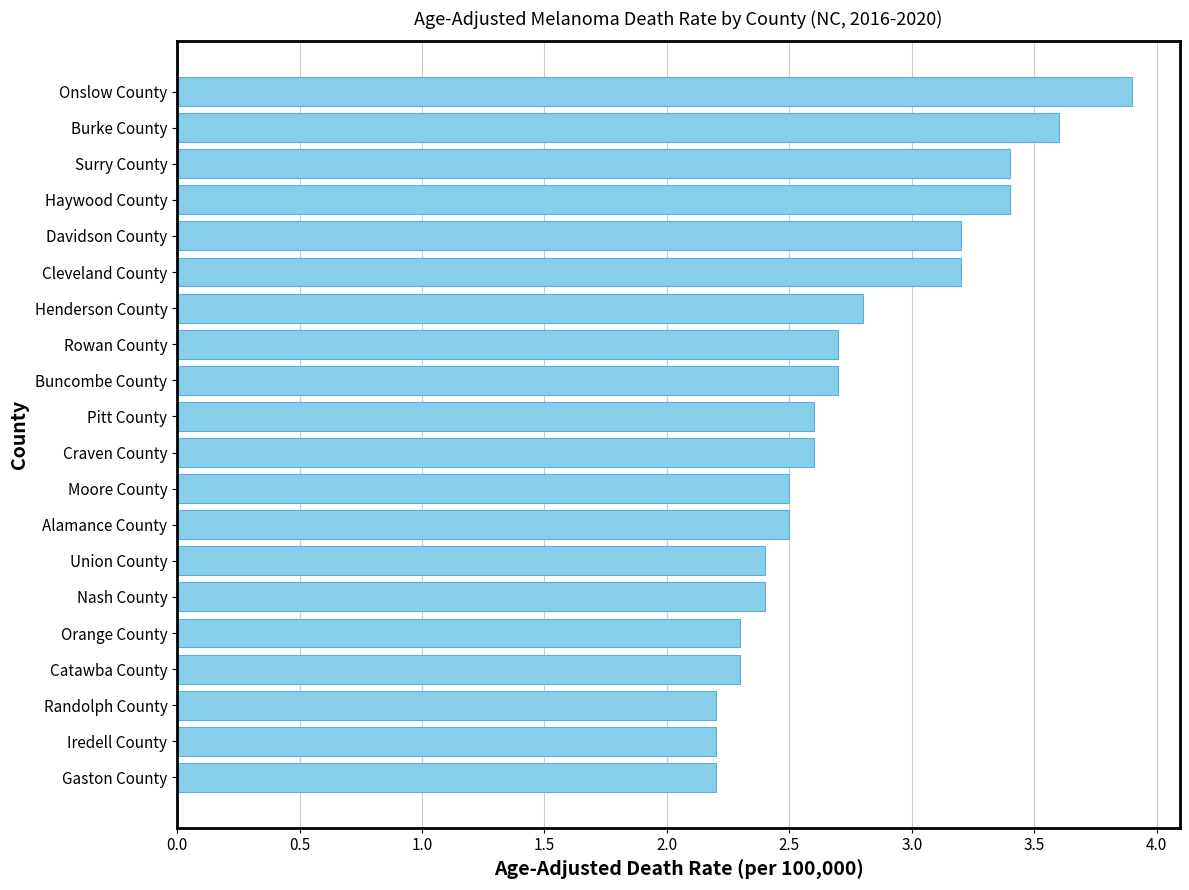

Which label corresponds to the largest value in the chart?

Onslow County